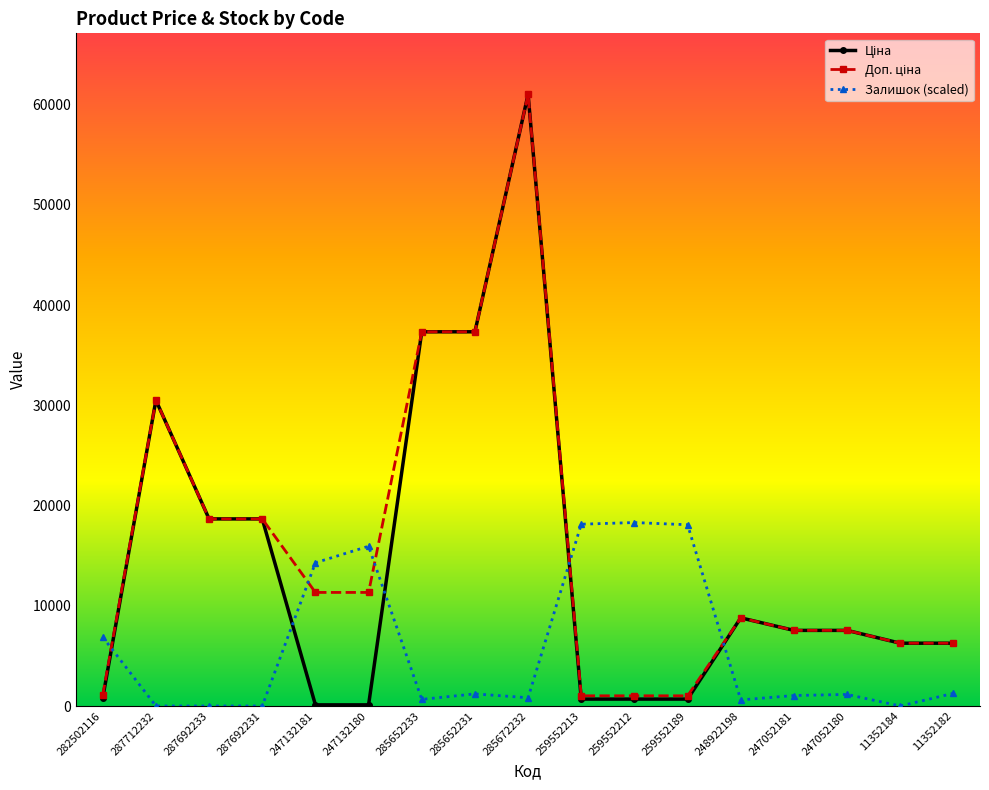

Is it true that Залишок (scaled) equals 20943.2 at 247132180?

False